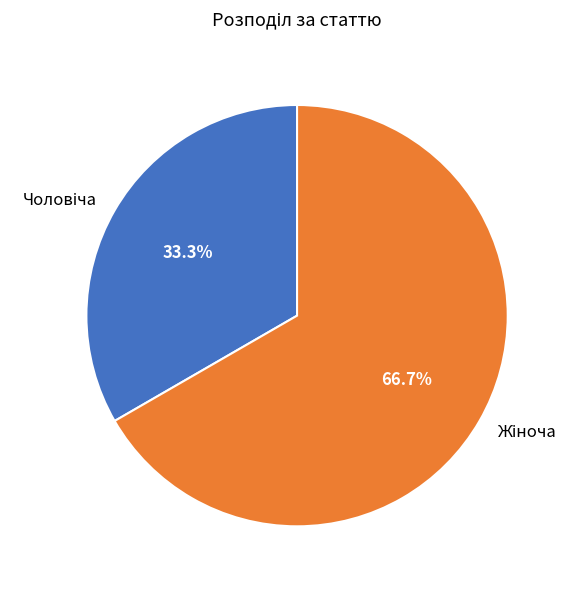

Does any single category account for the majority?

Yes